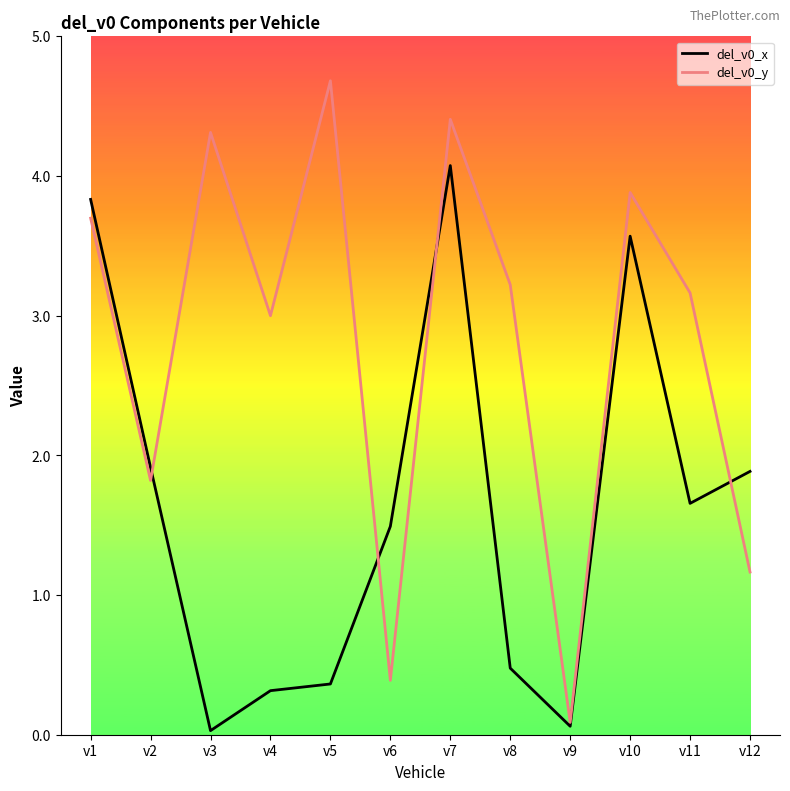

What is the spread (max minus min) of values at v11?

1.5